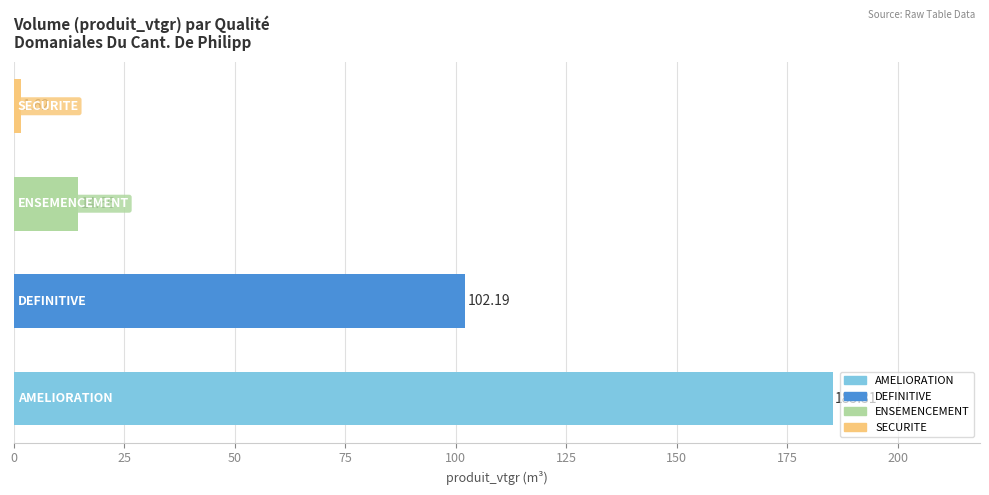

What is the difference between the second highest and second lowest values?

87.5